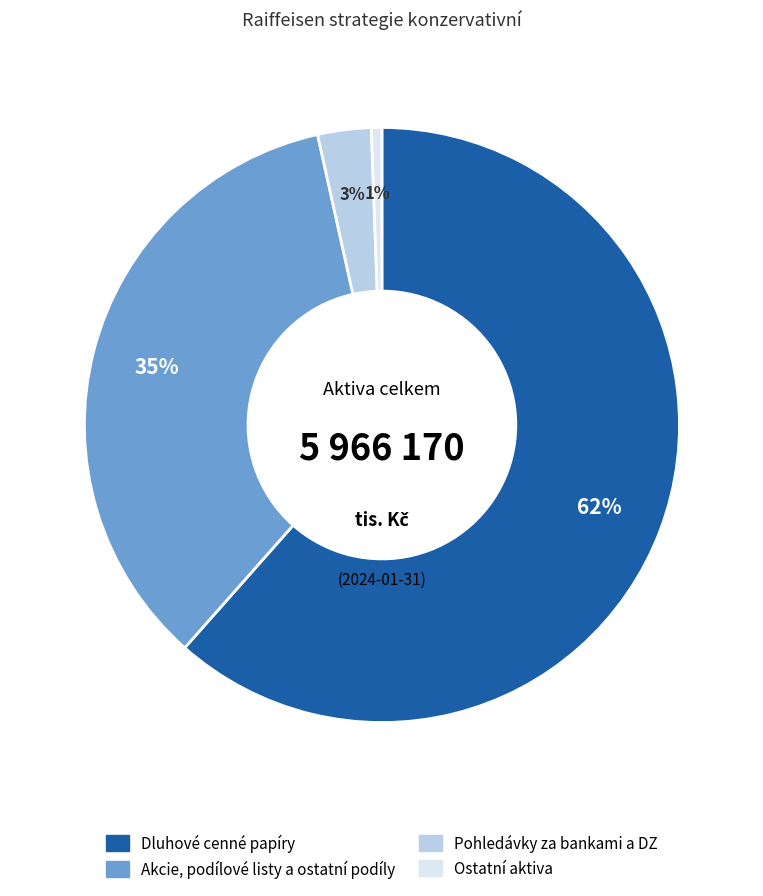

To the nearest percent, what is the average slice percentage?

25%